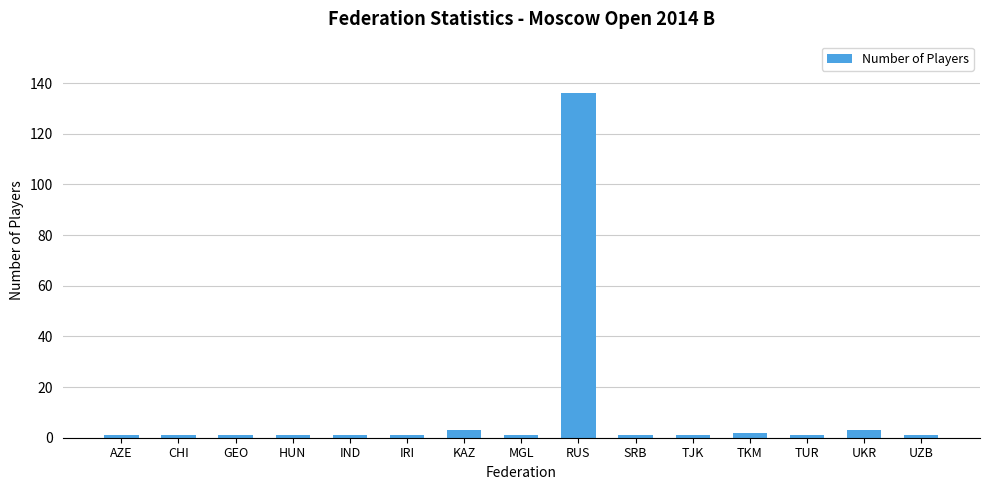

What is the sum of the values at IND and SRB?

2